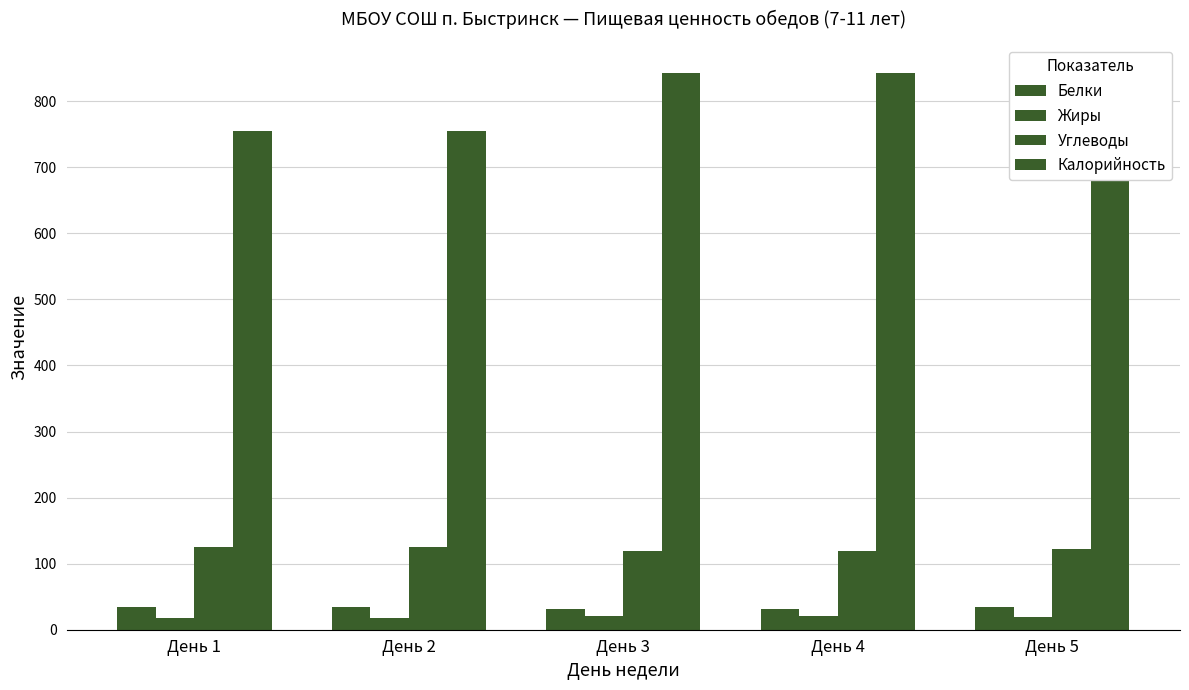

What is the spread (max minus min) of values at День 1?

737.0